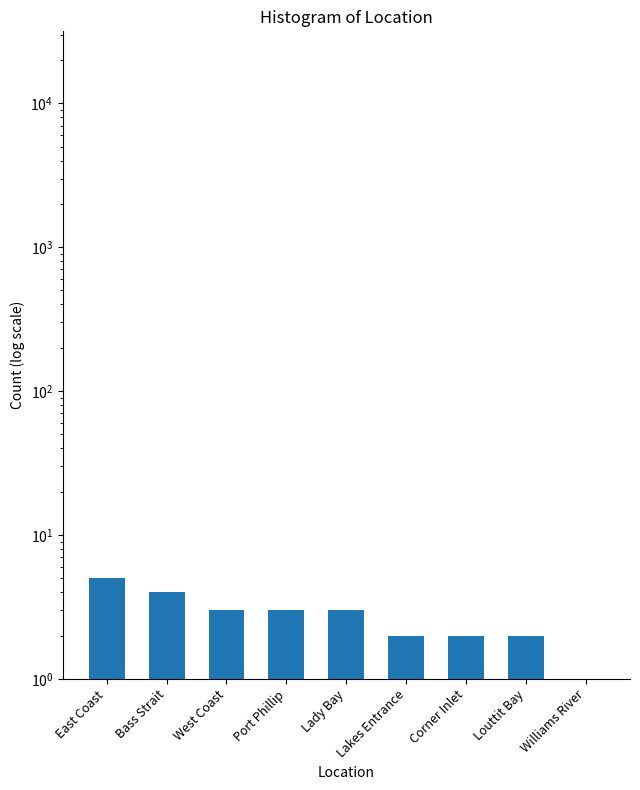

Reading right to left, list all the values displayed in this chart.

Williams River=1	Louttit Bay=2	Corner Inlet=2	Lakes Entrance=2	Lady Bay=3	Port Phillip=3	West Coast=3	Bass Strait=4	East Coast=5